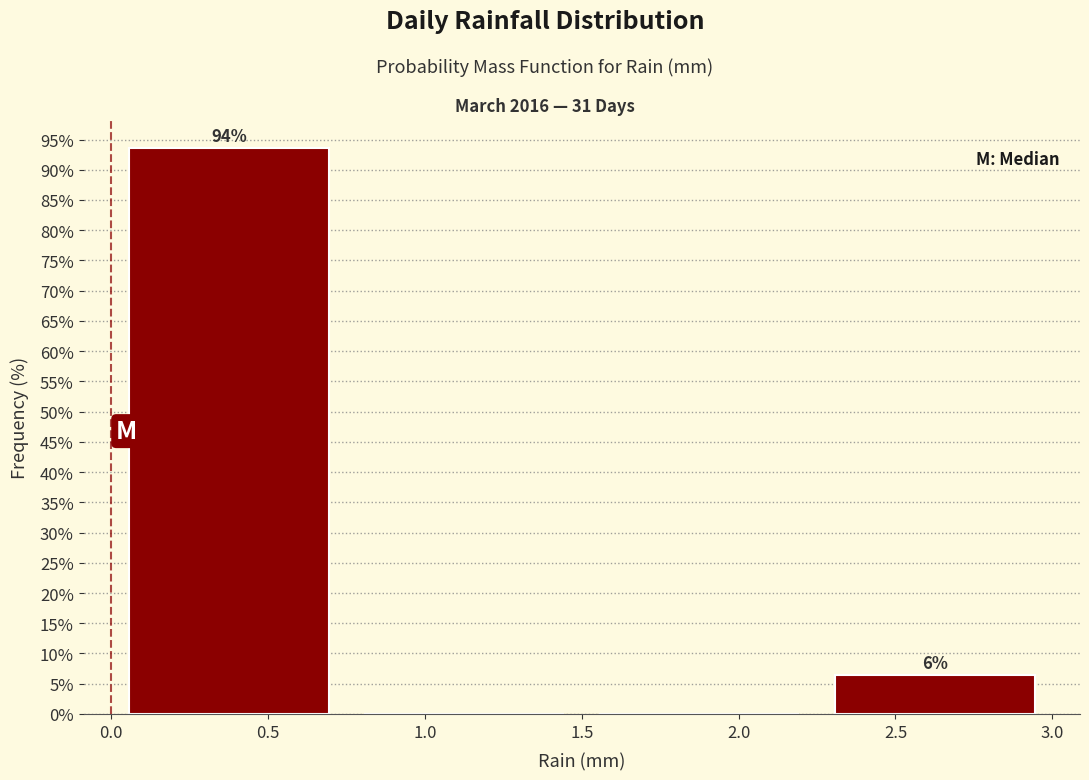

Over which range of the x-axis is the bar tallest?

0.00 to 0.75